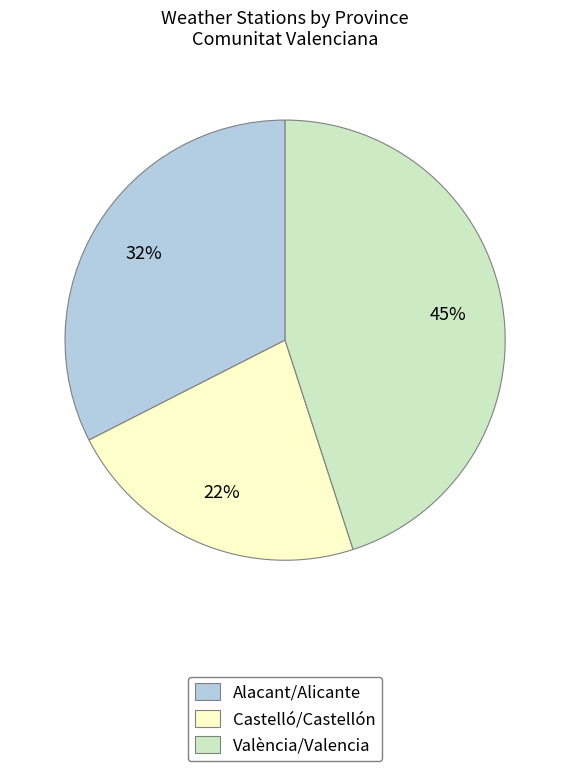

Approximately how many times larger is the value at Castelló/Castellón compared to València/Valencia?

0.5